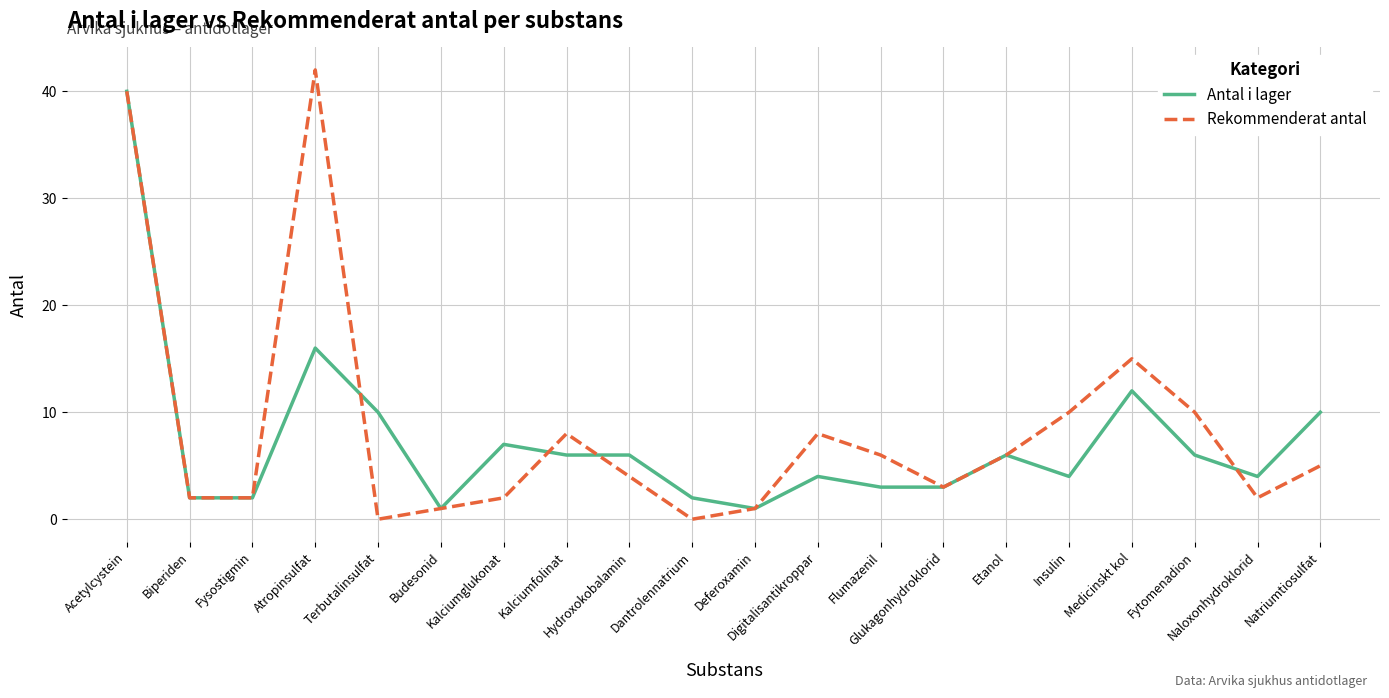

Is it true that Antal i lager equals 2 at Fysostigmin?

True